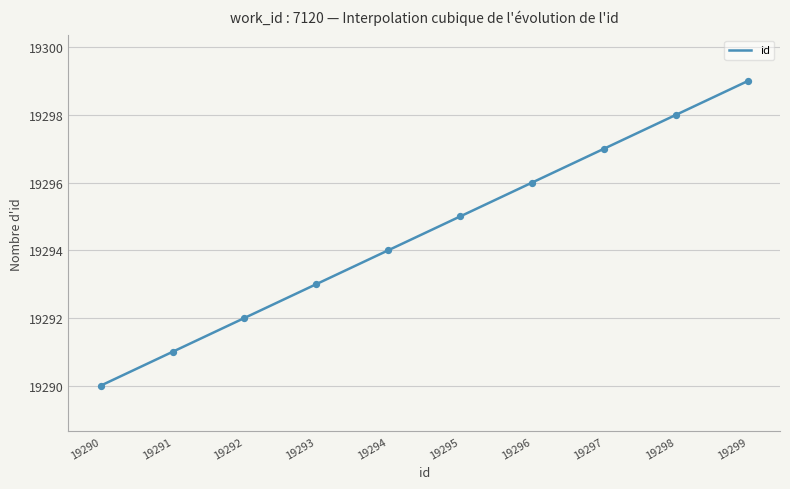

What is the change in value from 19295 to 19299?

+4